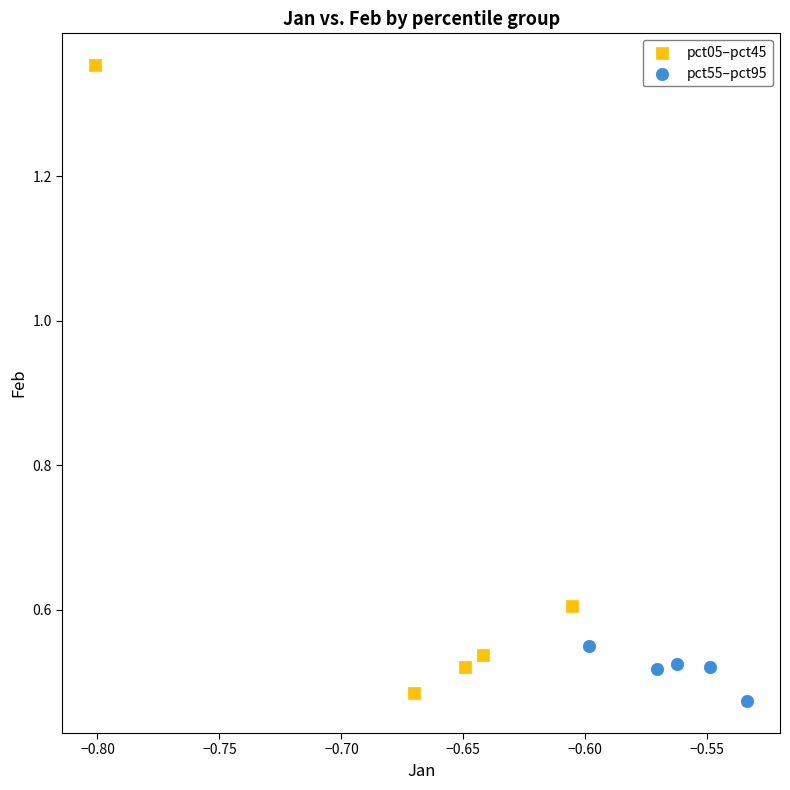

Which series contains the highest Y value?

pct05–pct45